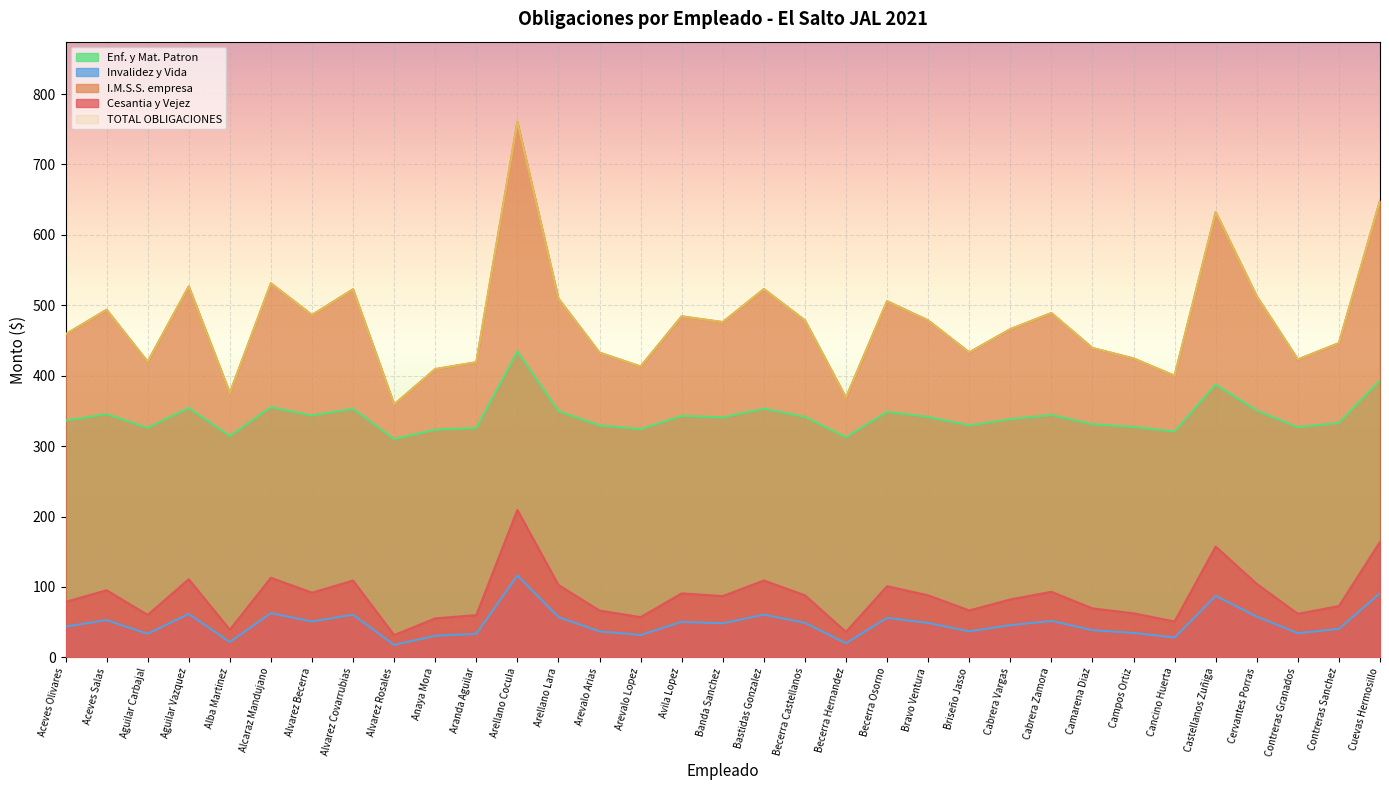

Reading right to left, what are all the values shown in this chart?

Cesantia y Vejez: 163.9	72.8	61.9	104.3	157.3	50.9	62.5	69.5	93.1	82.2	66.6	88.1	101.0	36.1	88.2	109.2	87.0	90.8	57.1	66.4	102.8	209.4	60.0	55.4	31.6	109.0	91.8	113.0	39.3	111.0	60.3	95.3	78.7
I.M.S.S. empresa: 648.5	446.3	423.1	512.8	632.3	399.9	424.5	439.4	489.0	466.1	433.1	478.5	505.8	368.8	478.6	523.0	476.1	484.2	413.1	432.8	509.4	760.4	419.1	409.4	359.2	522.7	486.2	531.1	375.4	526.7	419.8	493.7	458.7
TOTAL OBLIGACIONES: 648.5	446.3	423.1	512.8	632.3	399.9	424.5	439.4	489.0	466.1	433.1	478.5	505.8	368.8	478.6	523.0	476.1	484.2	413.1	432.8	509.4	760.4	419.1	409.4	359.2	522.7	486.2	531.1	375.4	526.7	419.8	493.7	458.7
Invalidez y Vida: 91.1	40.5	34.4	58.0	87.4	28.3	34.7	38.6	51.7	45.7	37.0	48.9	56.1	20.1	49.0	60.6	48.3	50.5	31.7	36.9	57.1	116.3	33.3	30.8	17.5	60.6	51.0	62.8	21.8	61.6	33.5	52.9	43.7
Enf. y Mat. Patron: 393.5	333.0	326.9	350.5	387.5	320.8	327.3	331.2	344.2	338.2	329.5	341.5	348.6	312.6	341.5	353.2	340.8	343.0	324.2	329.4	349.6	434.6	325.8	323.3	310.1	353.1	343.5	355.3	314.3	354.1	326.0	345.4	336.2